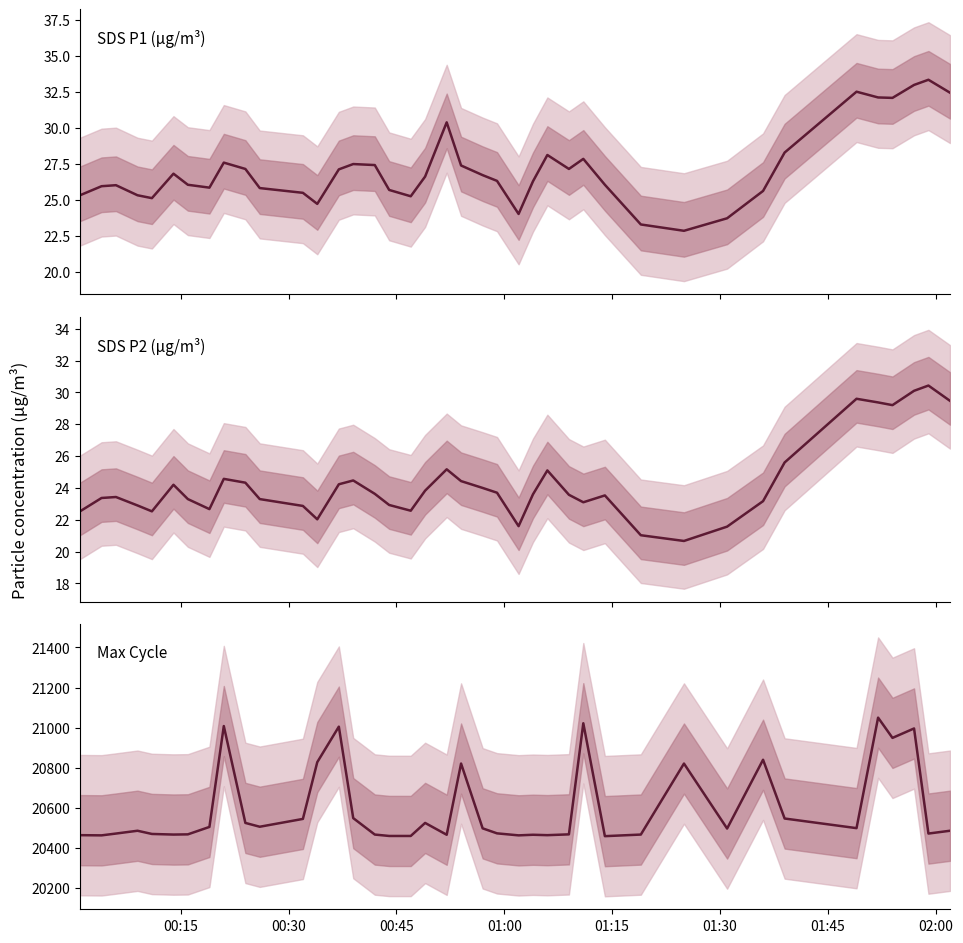

What is the difference between the maximum and minimum values in the Max_cycle series?

591.0